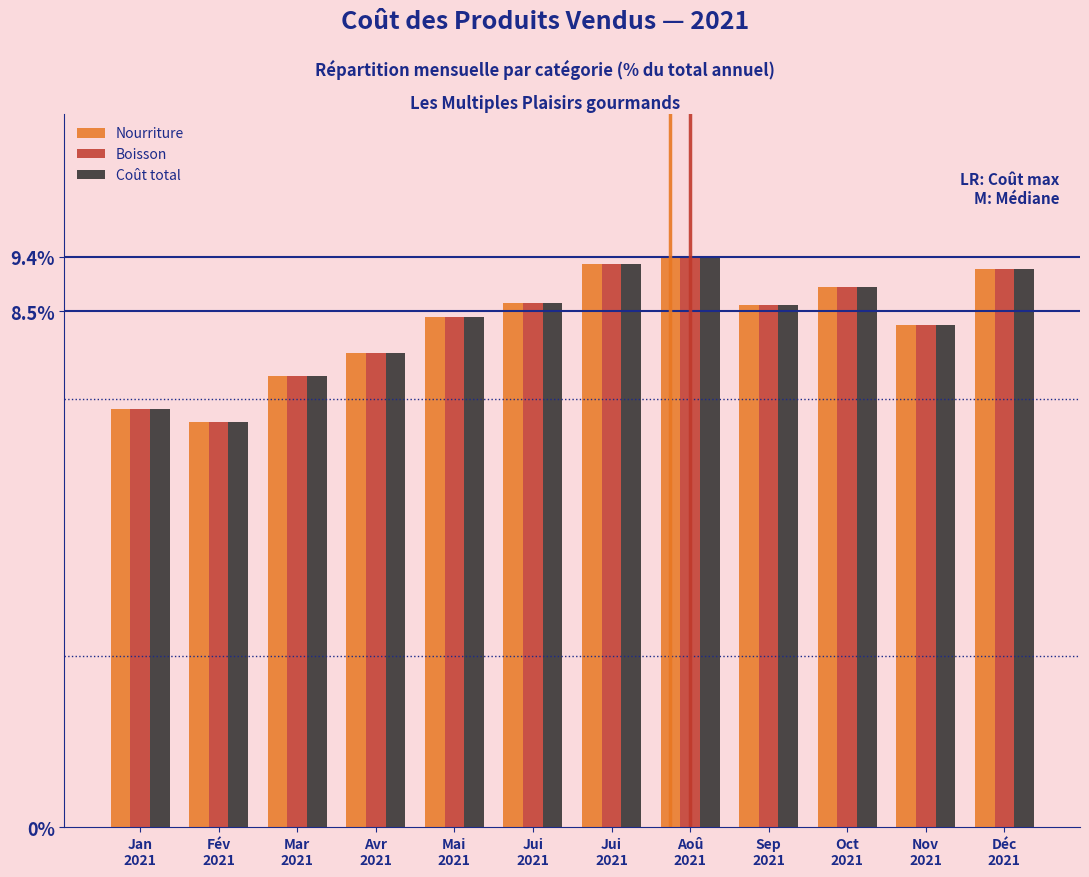

How many bars are there in each group?

3